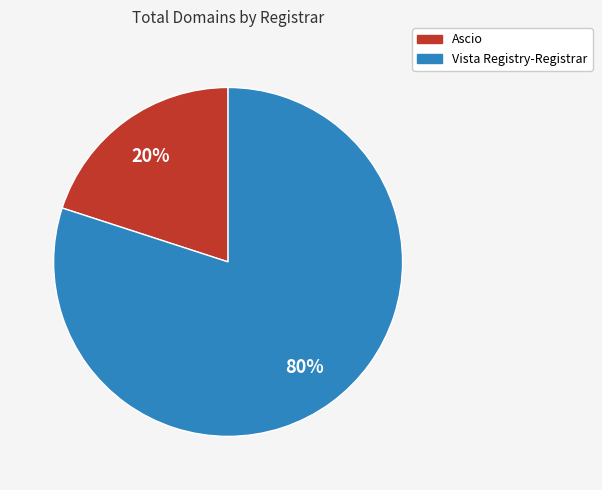

Which category has the smallest portion of the pie?

Ascio